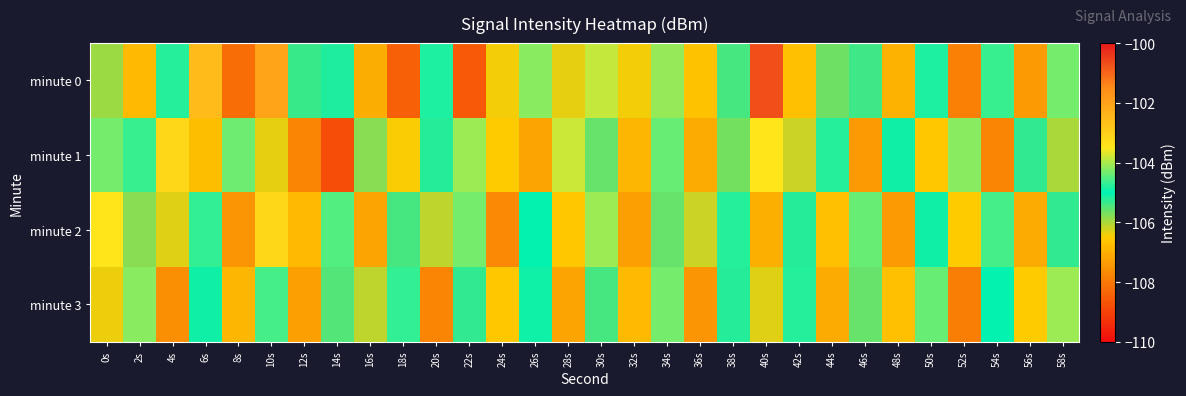

Reading left to right, transcribe all the data shown in this chart.

minute 0: 0s=-105.9	2s=-106.8	4s=-104.8	6s=-102.5	8s=-108.2	10s=-102.0	12s=-105.3	14s=-105.2	16s=-107.1	18s=-108.5	20s=-104.8	22s=-108.6	24s=-106.4	26s=-104.2	28s=-106.3	30s=-103.9	32s=-106.4	34s=-104.1	36s=-106.6	38s=-105.4	40s=-100.7	42s=-106.7	44s=-105.7	46s=-105.4	48s=-107.0	50s=-104.8	52s=-107.9	54s=-104.7	56s=-107.4	58s=-104.3
minute 1: 0s=-104.3	2s=-104.6	4s=-103.2	6s=-106.7	8s=-104.4	10s=-106.3	12s=-107.8	14s=-108.8	16s=-105.8	18s=-106.5	20s=-105.2	22s=-104.1	24s=-106.5	26s=-107.2	28s=-103.8	30s=-105.6	32s=-106.9	34s=-104.4	36s=-107.1	38s=-105.7	40s=-103.5	42s=-106.2	44s=-104.8	46s=-107.4	48s=-105.1	50s=-106.6	52s=-104.2	54s=-107.8	56s=-105.3	58s=-106.0
minute 2: 0s=-103.5	2s=-105.8	4s=-106.3	6s=-104.7	8s=-107.5	10s=-103.2	12s=-106.8	14s=-104.5	16s=-107.2	18s=-105.4	20s=-106.1	22s=-104.3	24s=-107.7	26s=-105.0	28s=-106.6	30s=-104.1	32s=-107.3	34s=-105.6	36s=-106.2	38s=-104.8	40s=-107.0	42s=-105.2	44s=-106.7	46s=-104.4	48s=-107.4	50s=-105.1	52s=-106.5	54s=-104.6	56s=-107.1	58s=-105.3
minute 3: 0s=-106.4	2s=-104.2	4s=-107.6	6s=-105.1	8s=-106.9	10s=-104.6	12s=-107.3	14s=-105.5	16s=-106.1	18s=-104.7	20s=-107.8	22s=-105.3	24s=-106.6	26s=-104.9	28s=-107.2	30s=-105.4	32s=-106.8	34s=-104.3	36s=-107.5	38s=-105.2	40s=-106.3	42s=-104.8	44s=-107.1	46s=-105.6	48s=-106.7	50s=-104.4	52s=-107.9	54s=-105.0	56s=-106.5	58s=-104.1